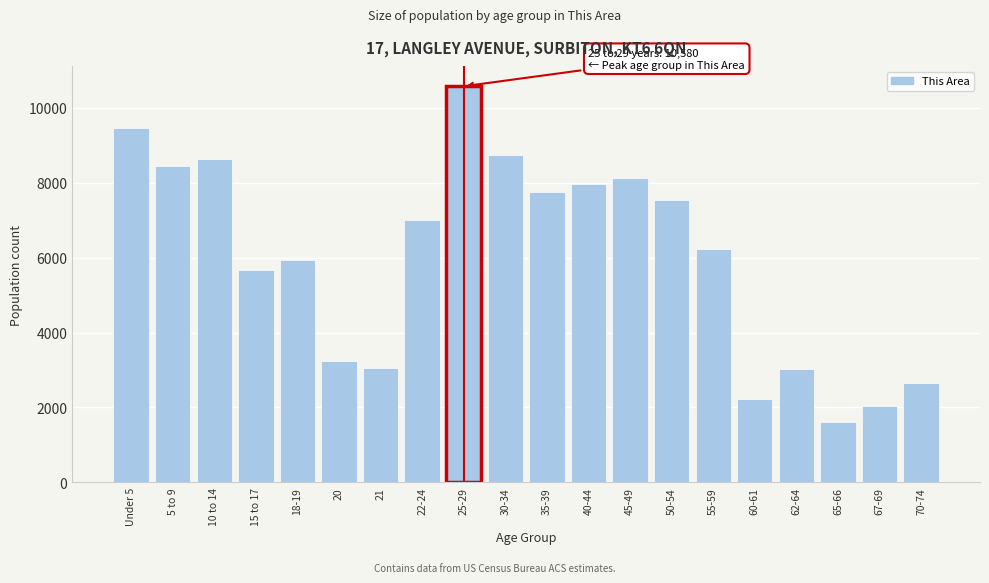

What is the change in value from 15 to 17 to 25-29?

+4913